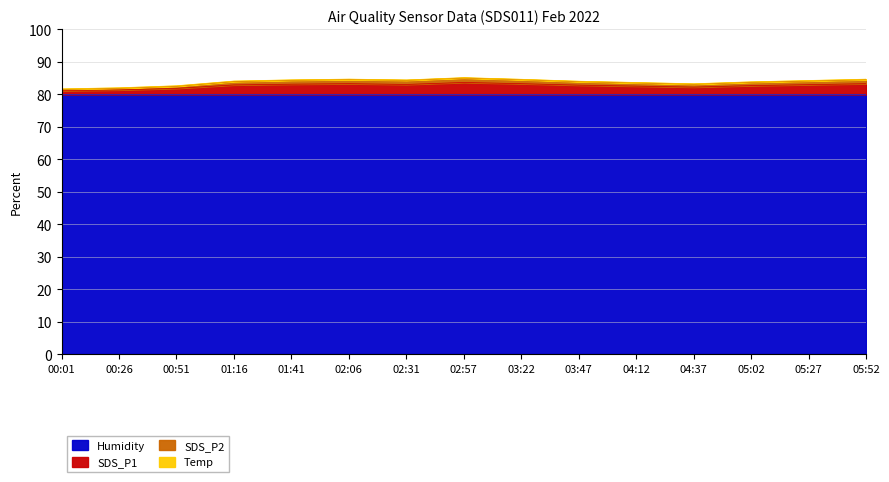

What position from the left is 03:47?

10